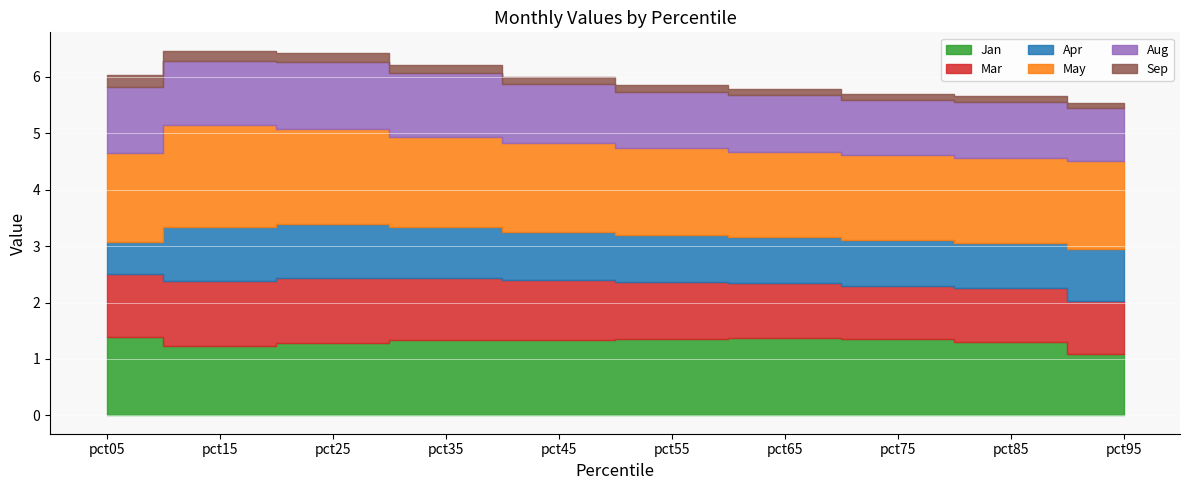

How many interior local valleys does the Jan series have?

1